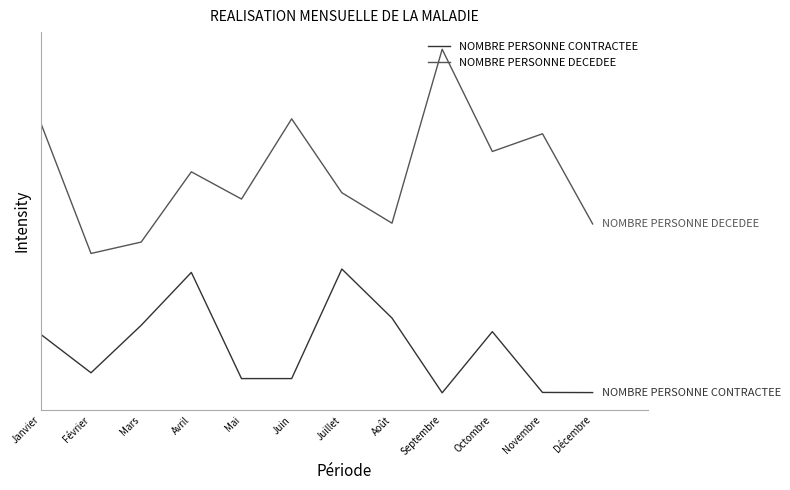

Where is the first local minimum for NOMBRE PERSONNE CONTRACTEE?

Février